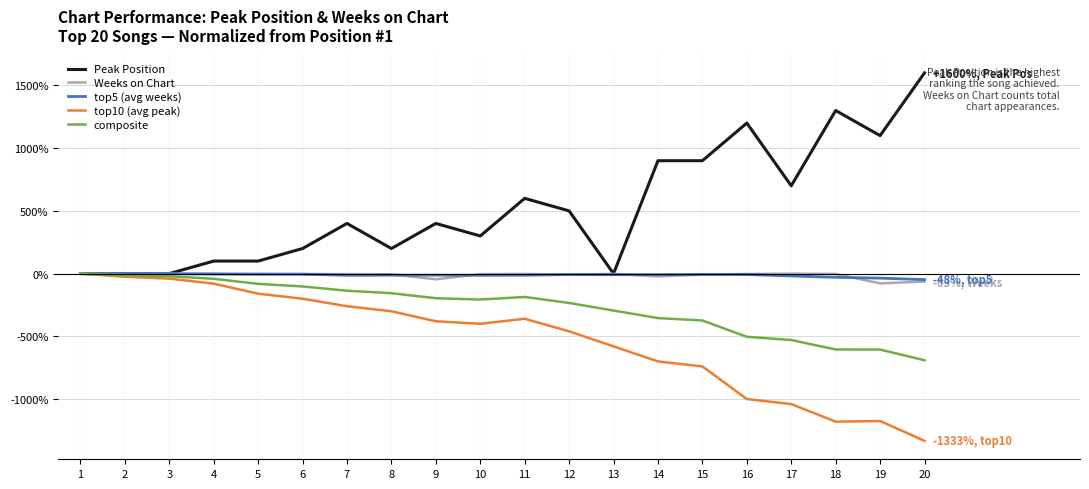

Which series changed the most between 3 and 13?

top10 (avg peak)